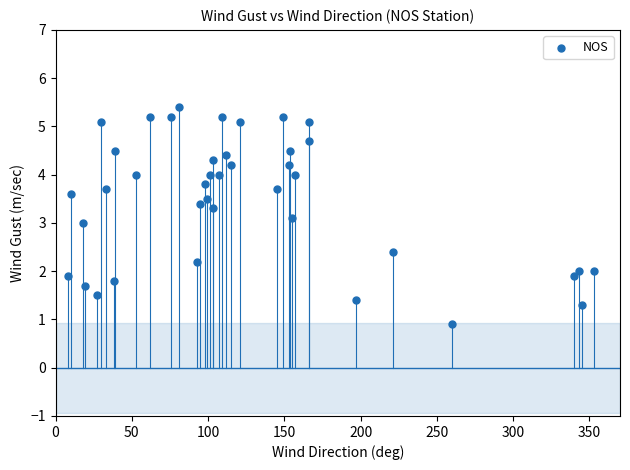

What is the range of Y values (max minus min)?

4.5